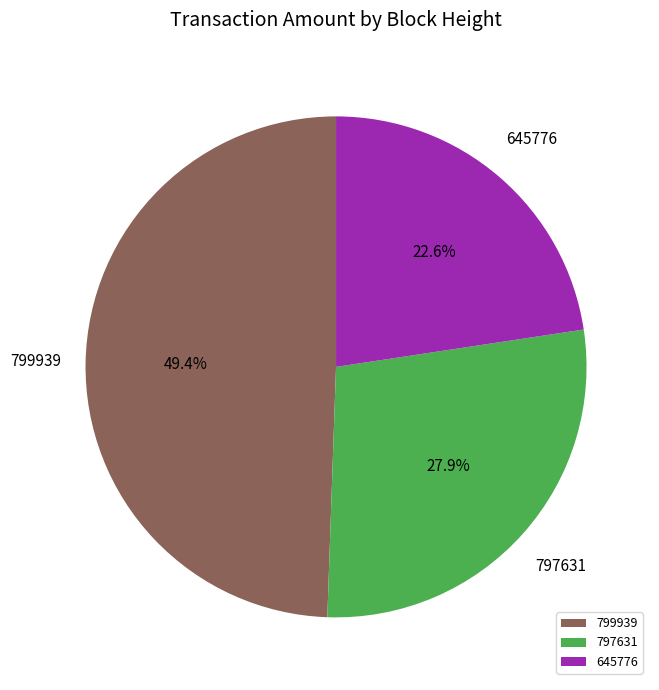

What percentage is the 645776 slice, to the nearest percent?

23%